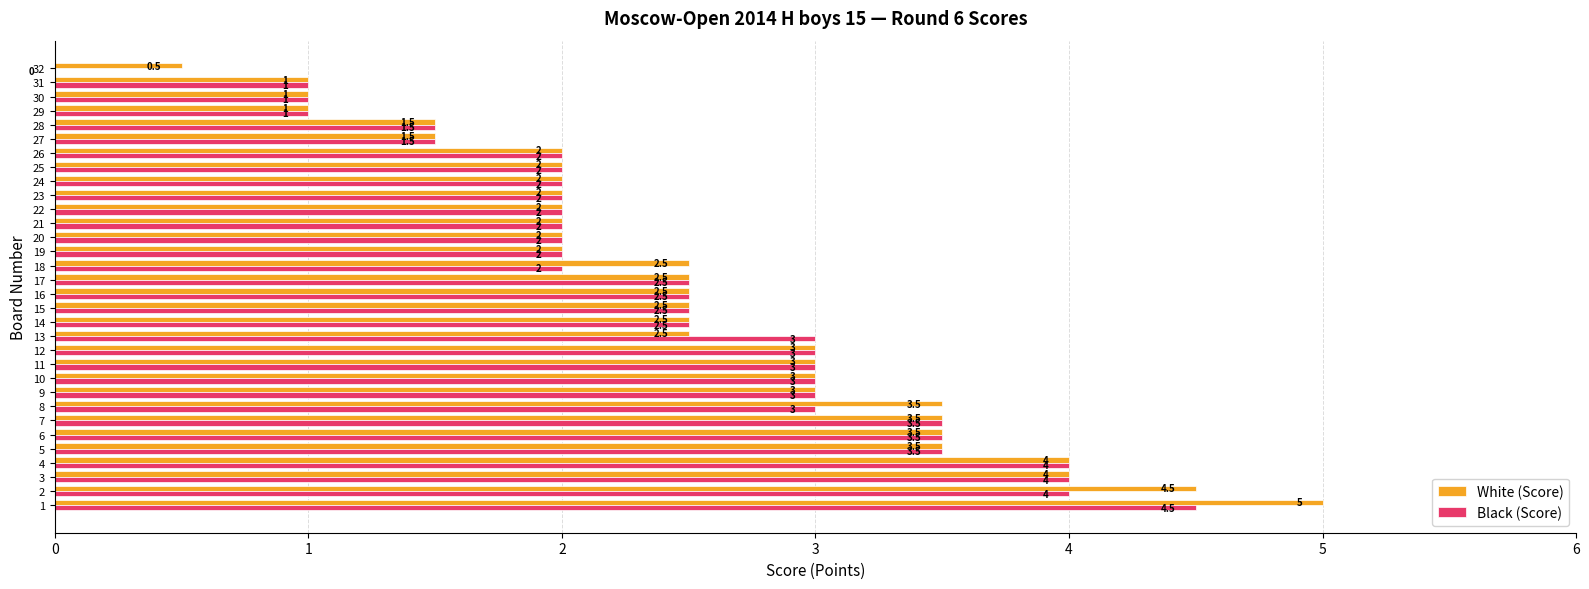

How many Black (Score) values are between 2 and 3?

19